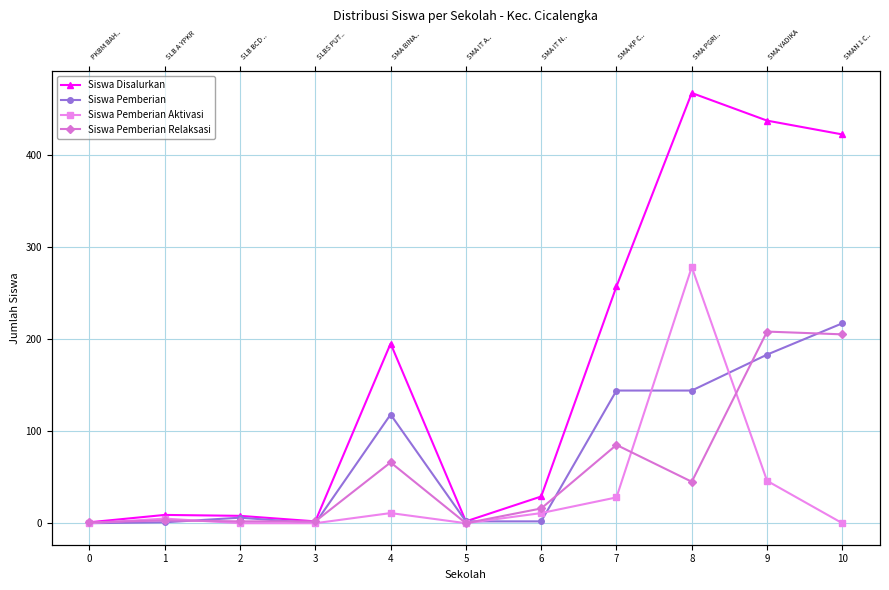

Where is the first local maximum for Siswa Pemberian?

2